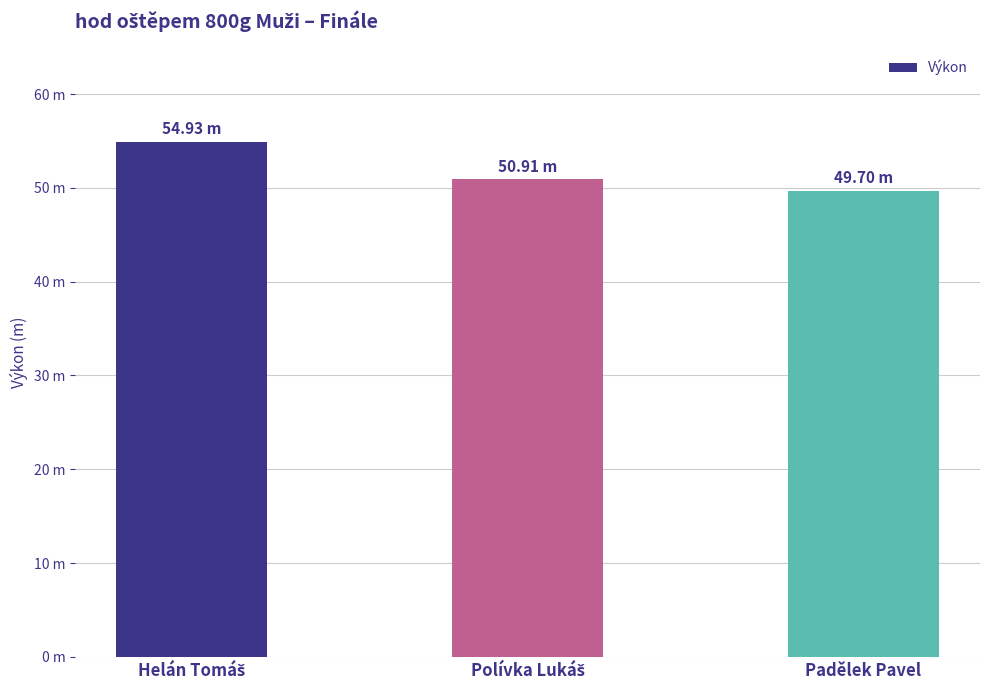

At which category does the chart reach its minimum across all series?

Padělek Pavel